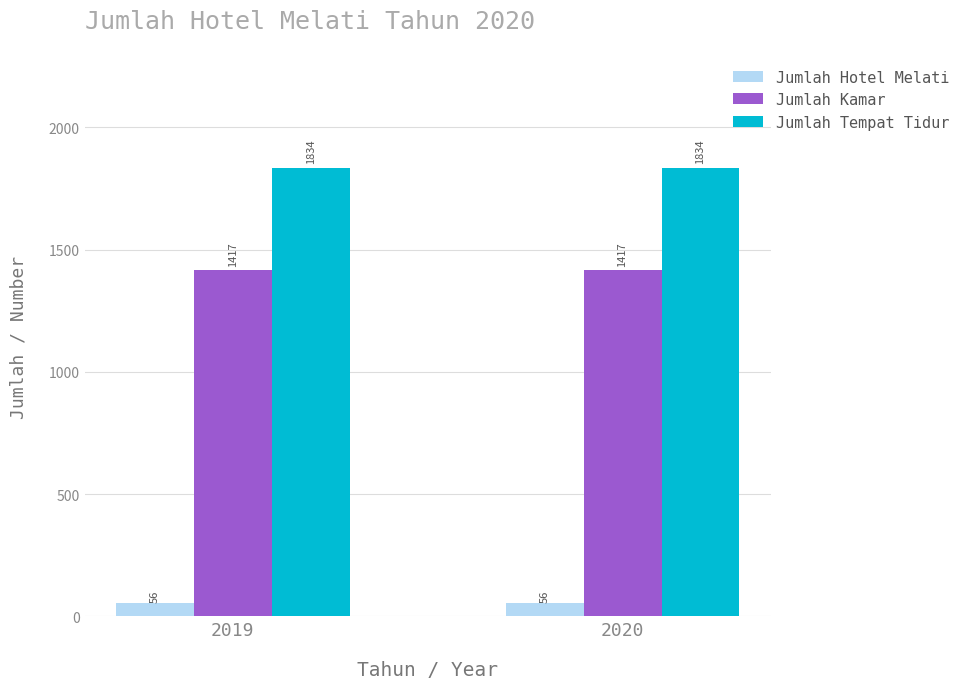

What is the average value of the Jumlah Kamar series?

1417